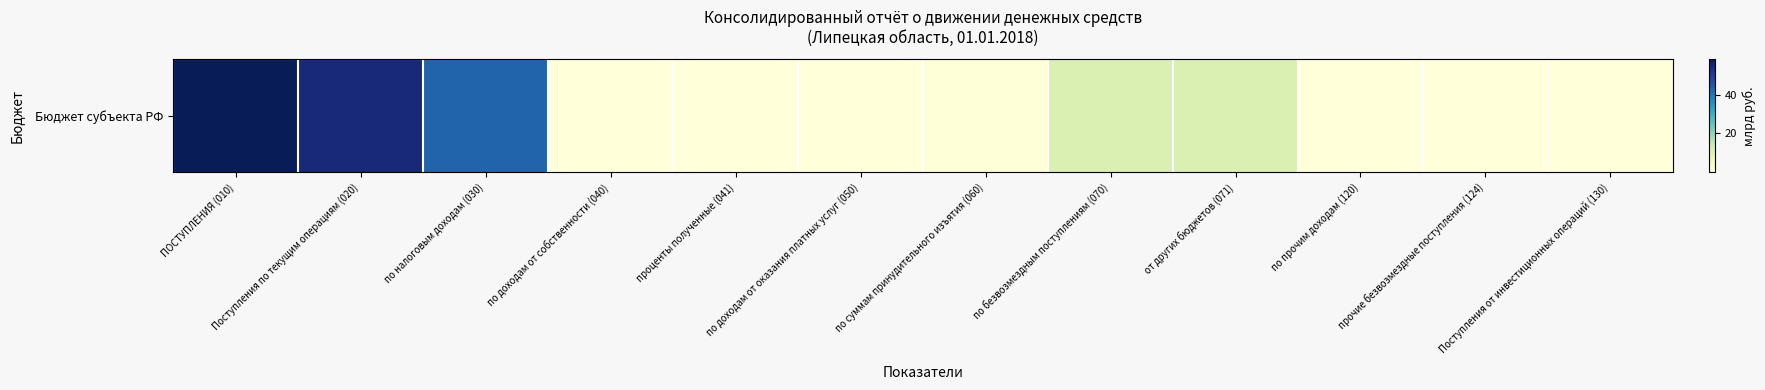

How many distinct data groups are displayed?

1